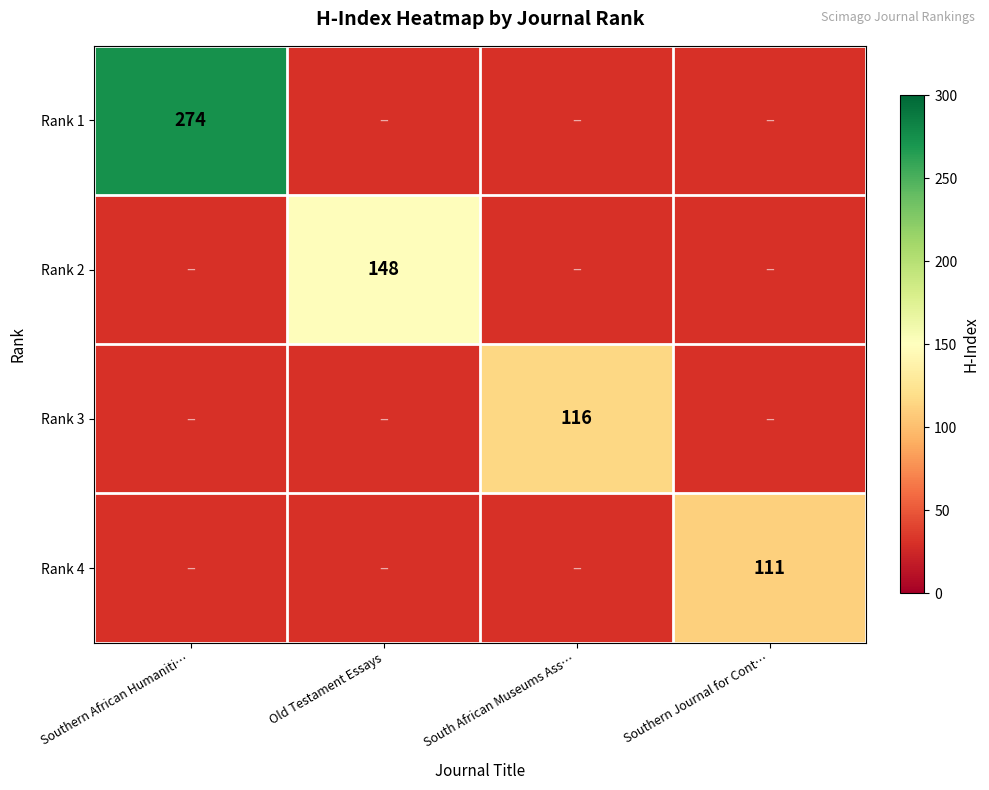

How many distinct data groups are displayed?

4